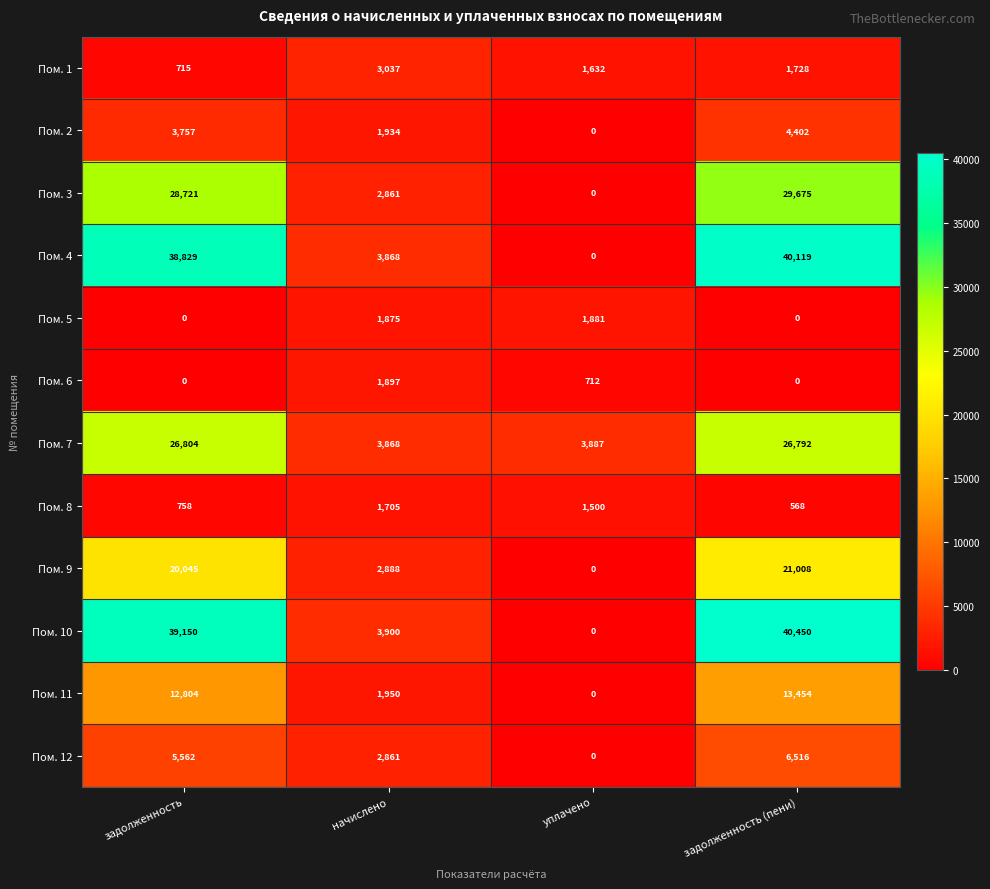

Which series changed the most between задолженность and уплачено?

Пом. 10